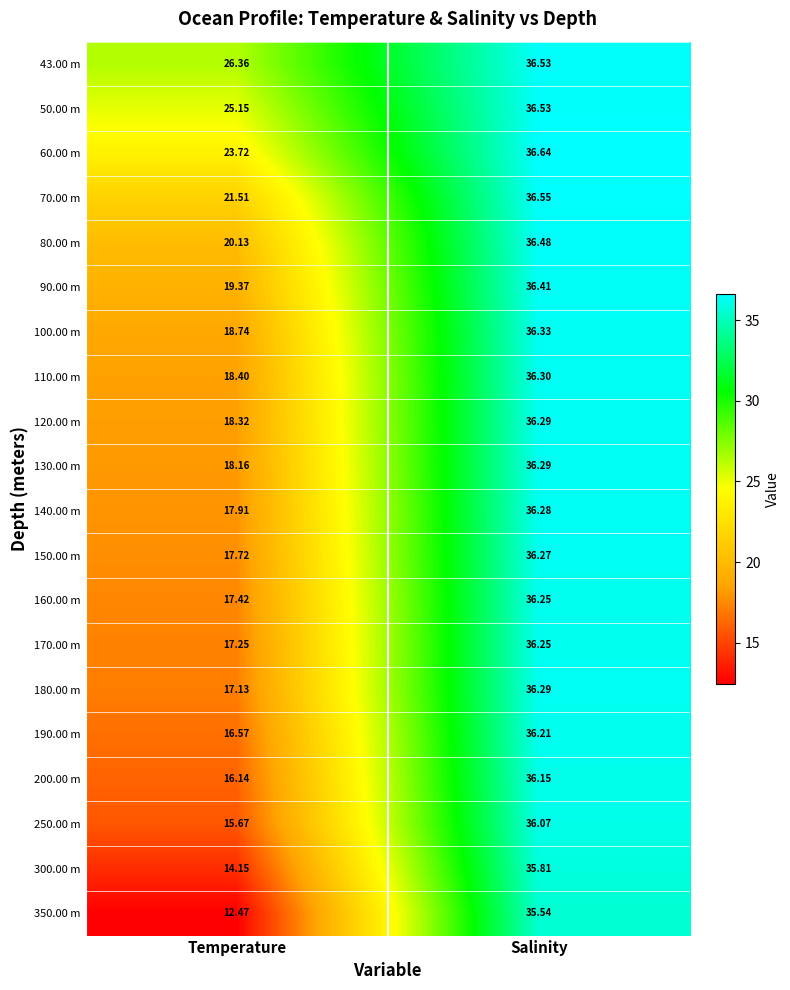

At which label is 170.00 m closest to 26?

Temperature